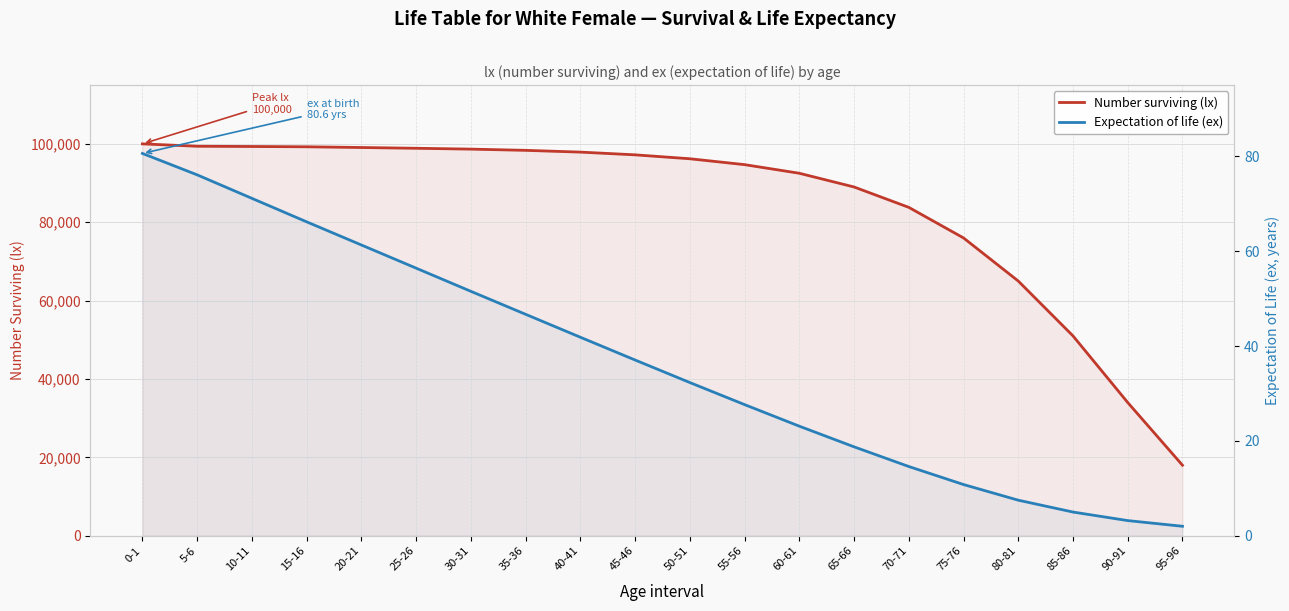

What is the greatest value displayed?

100000.0